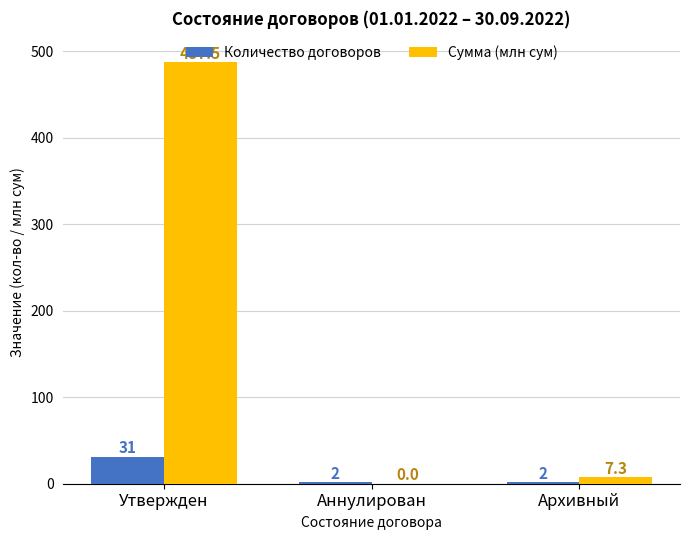

Is it true that Количество договоров equals 31.0 at Утвержден?

True